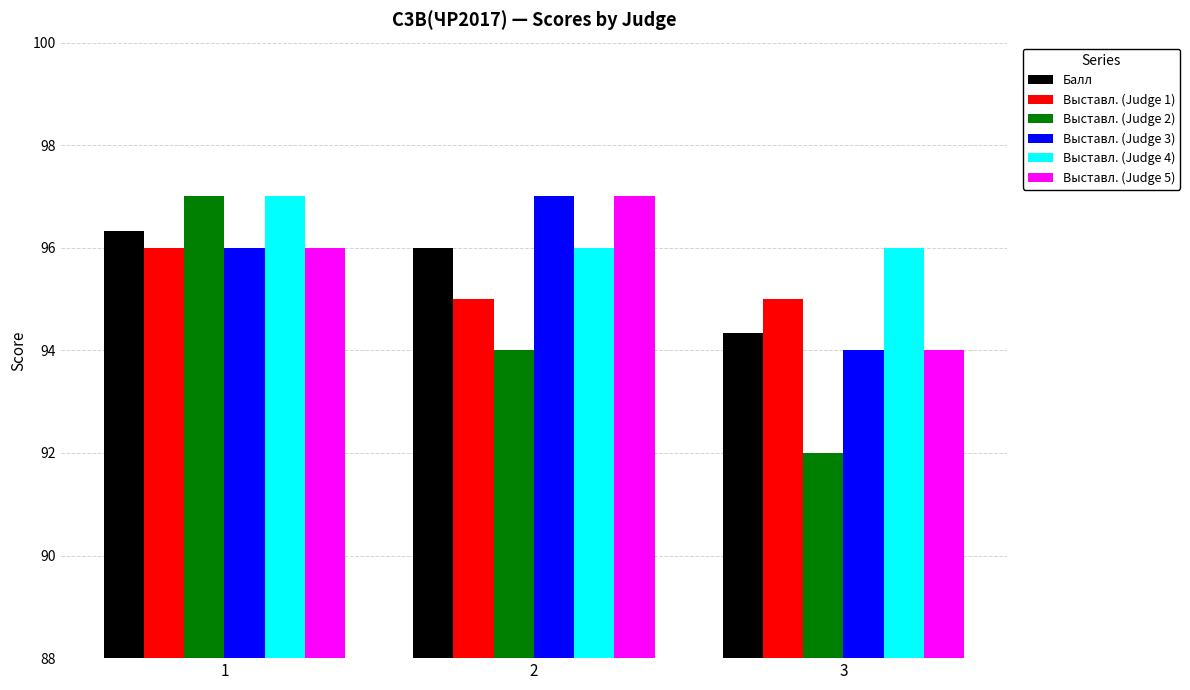

Rank the categories by Балл value from highest to lowest.

1, 2, 3